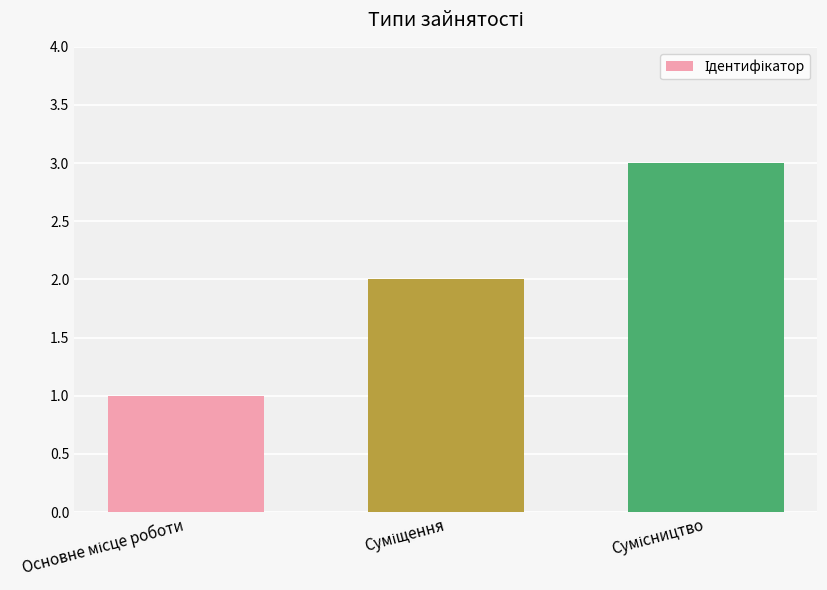

What is the maximum value shown in the chart?

3